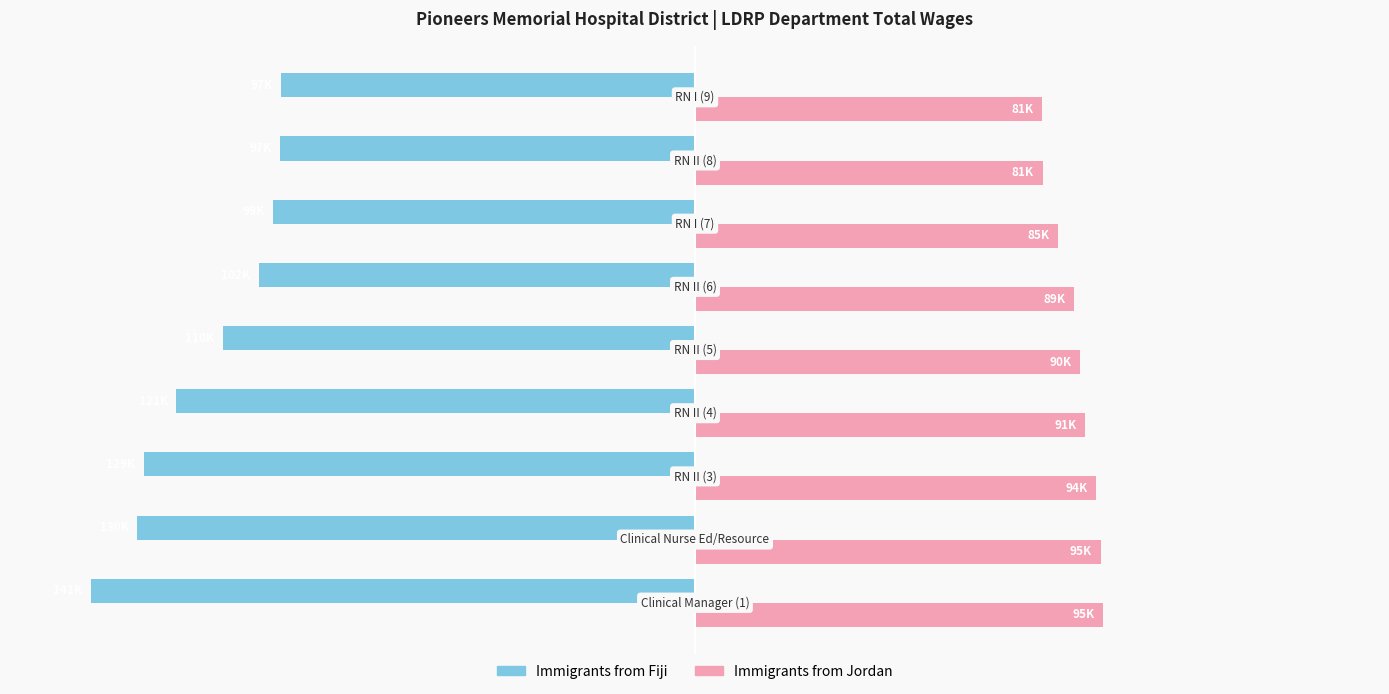

What is the sum of all Immigrants from Fiji values?

-1025762